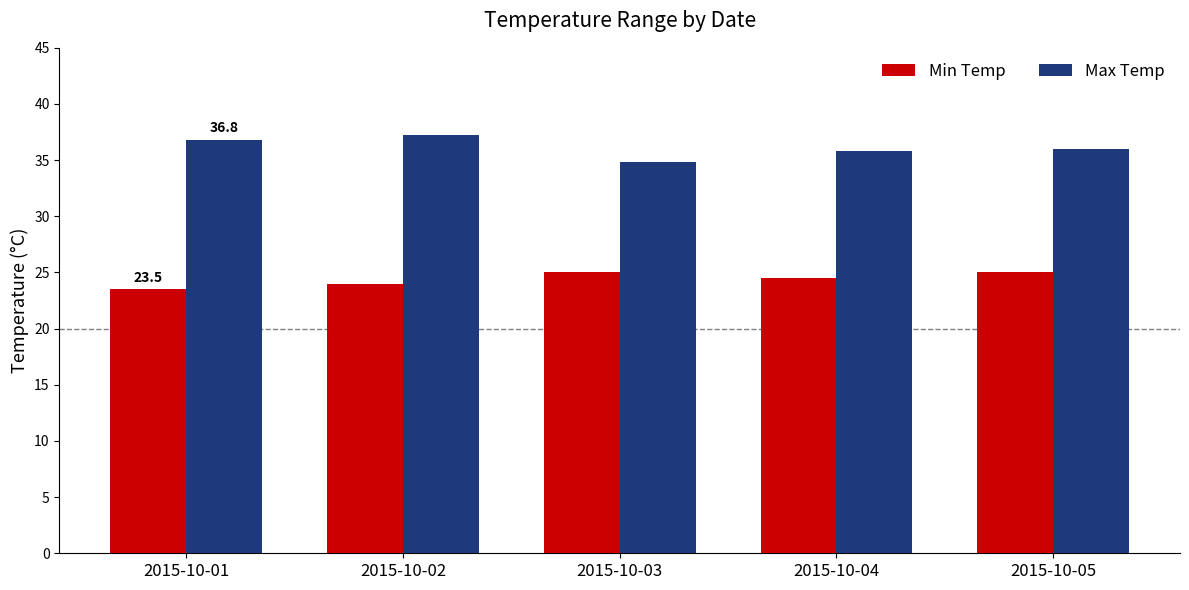

The Max Temp series shows 24.3 at 2015-10-03. True or false?

False